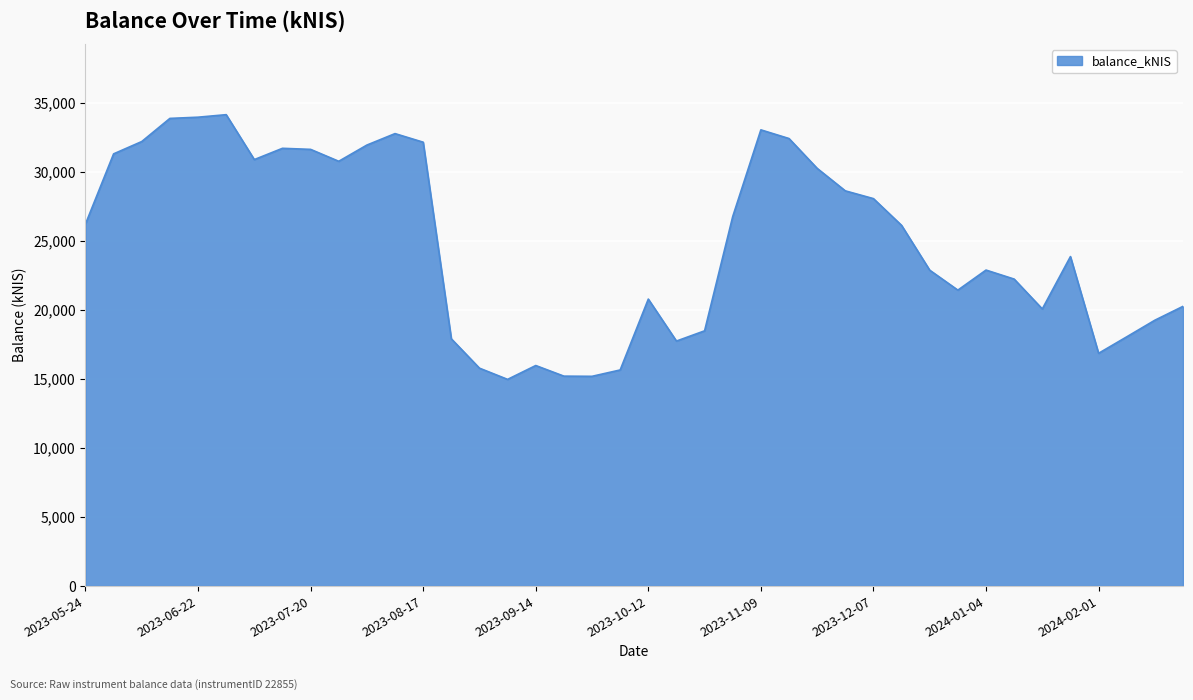

What is the minimum value shown in the chart?

14958.5